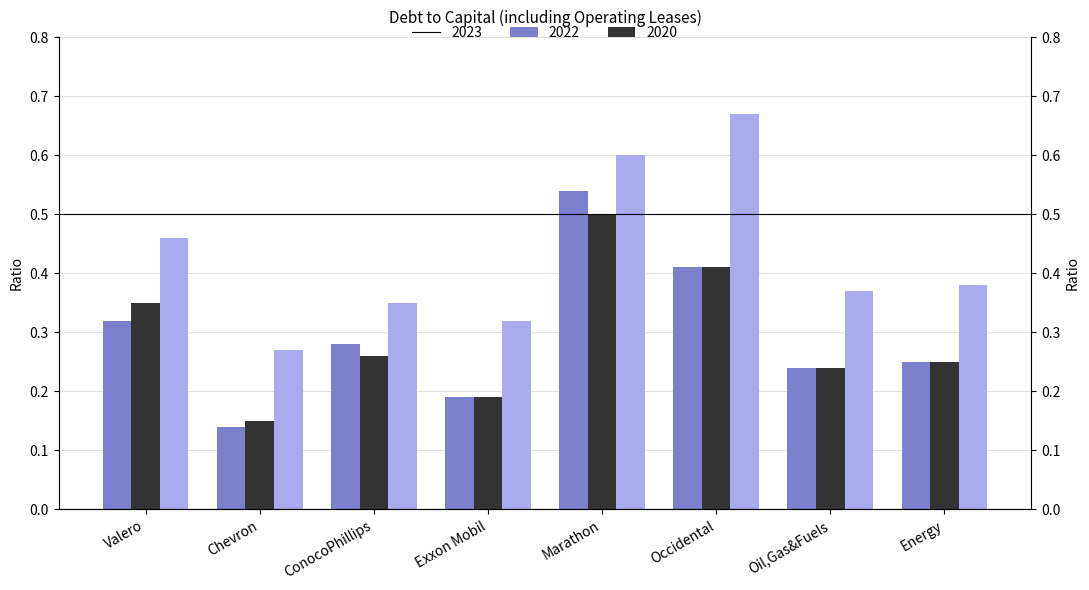

What is the sum of all 2023 values?

2.4